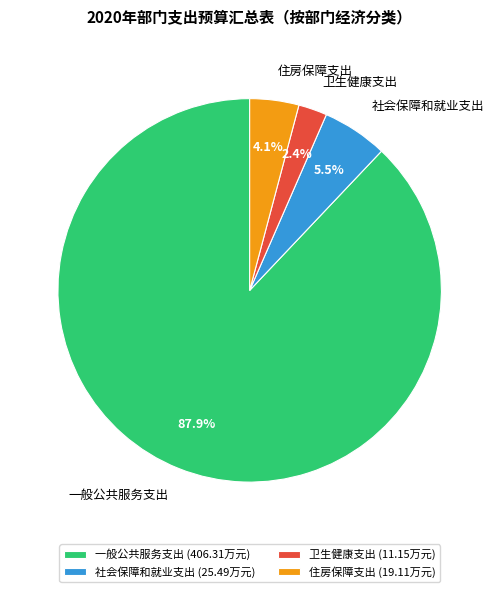

Is the sum of 一般公共服务支出 and 卫生健康支出 greater than half?

Yes